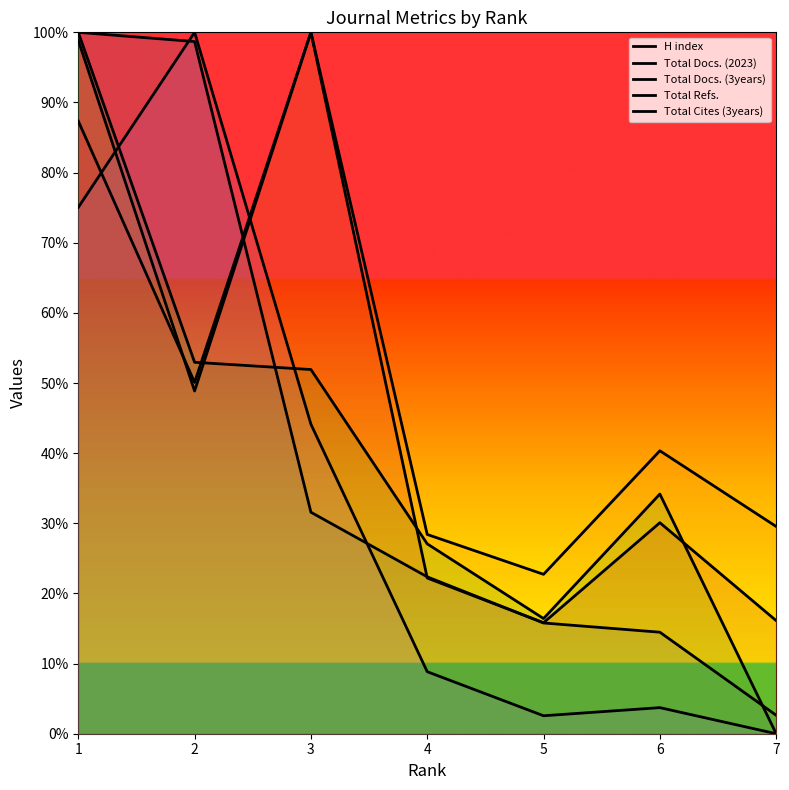

At which label is Total Docs. (2023) closest to 61?

2